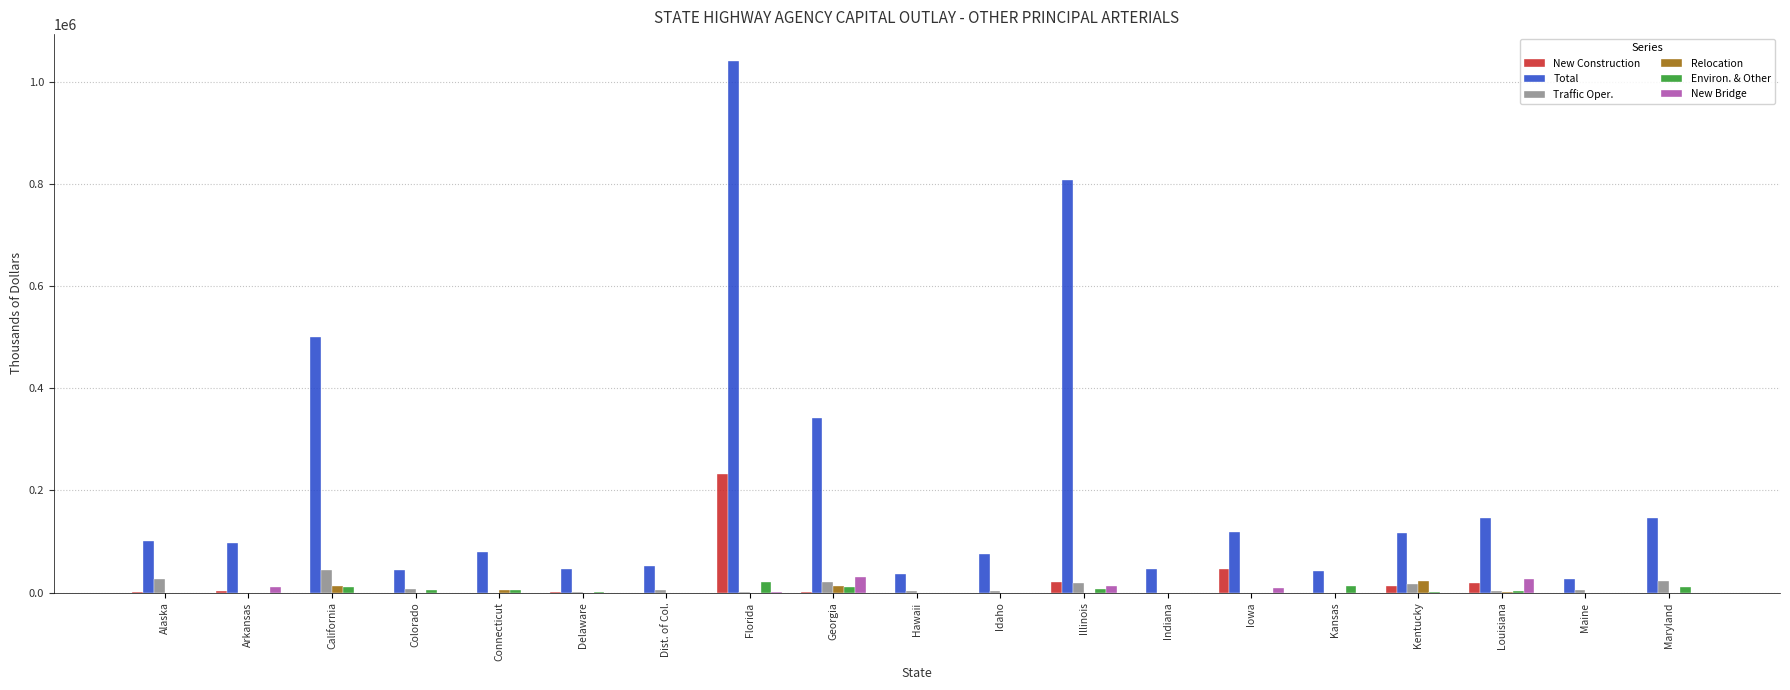

What is the total value across all series at Colorado?

59225